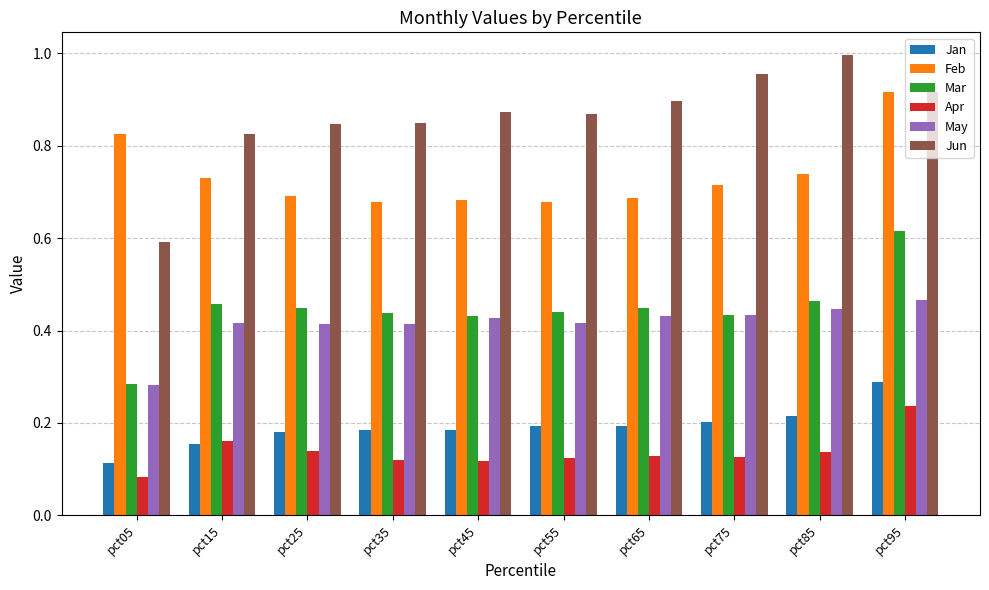

At how many categories does at least one series exceed 0?

10